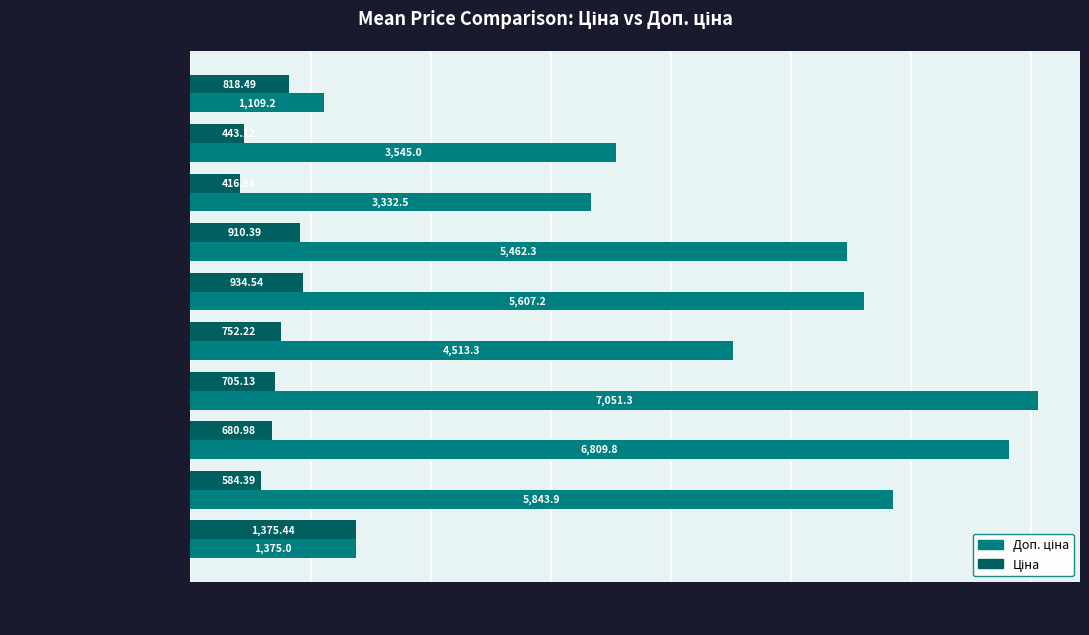

Which category has the lowest value across all series?

Wall panels А Supramat